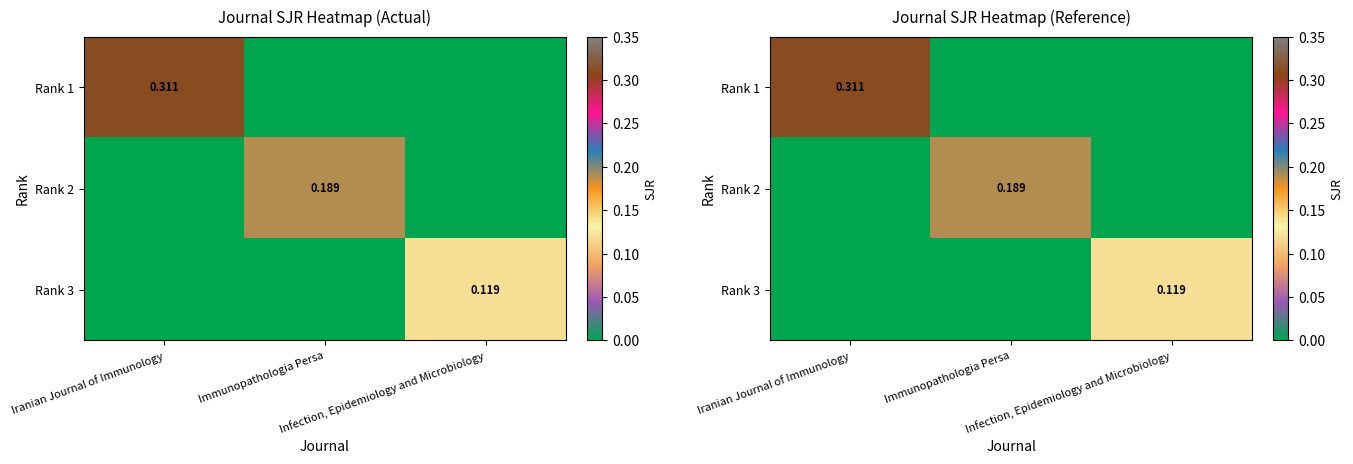

Which series changed the most between Iranian Journal of Immunology and Infection, Epidemiology and Microbiology?

Rank 1